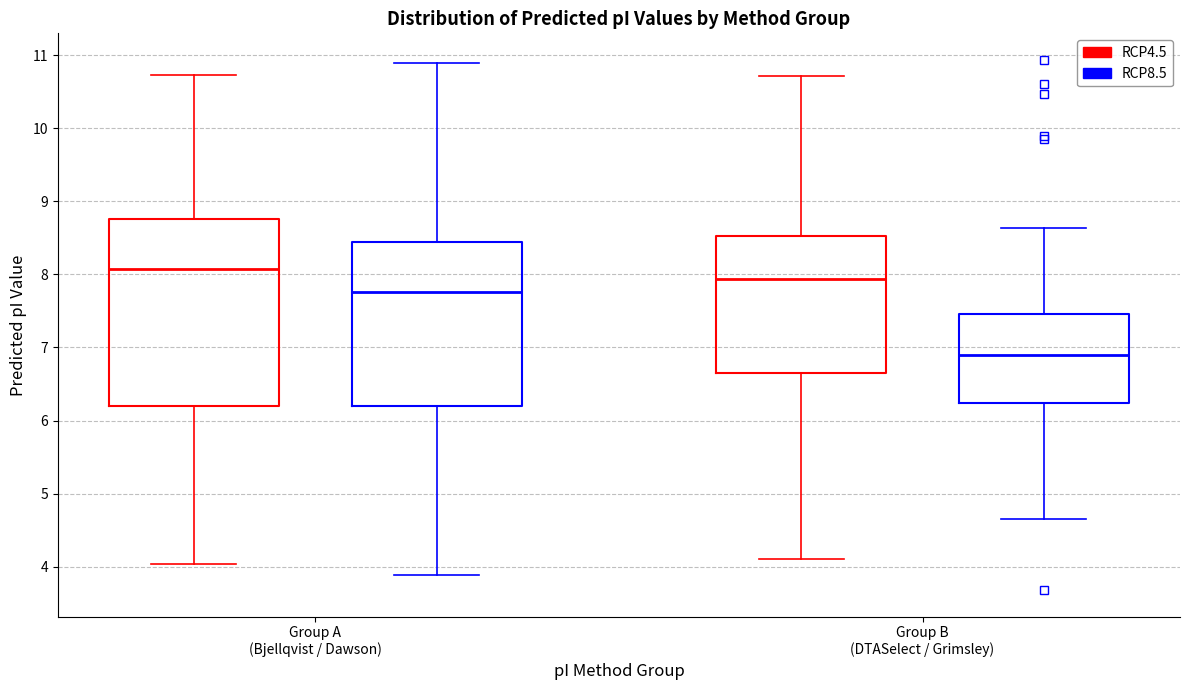

Reading left to right, read every box against the y-axis: the position of its median line, the range the box covers, and the ends of its whiskers. The values are not printed on the chart, so give them approximately, as read against the axis.

Group A (Bjellqvist / Dawson) (RCP4.5): median 8.1, box 6.2 to 8.8, whiskers 4.0 to 10.7
Group A (Bjellqvist / Dawson) (RCP8.5): median 7.8, box 6.2 to 8.4, whiskers 3.9 to 10.9
Group B (DTASelect / Grimsley) (RCP4.5): median 7.9, box 6.7 to 8.5, whiskers 4.1 to 10.7
Group B (DTASelect / Grimsley) (RCP8.5): median 6.9, box 6.2 to 7.5, whiskers 4.6 to 8.6